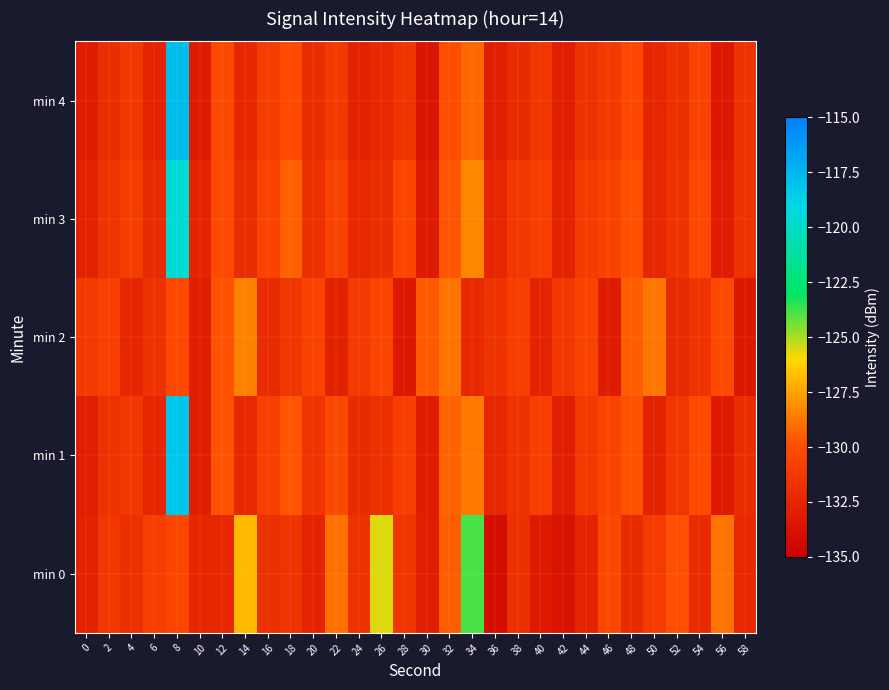

Which series has the widest spread of values?

min 4